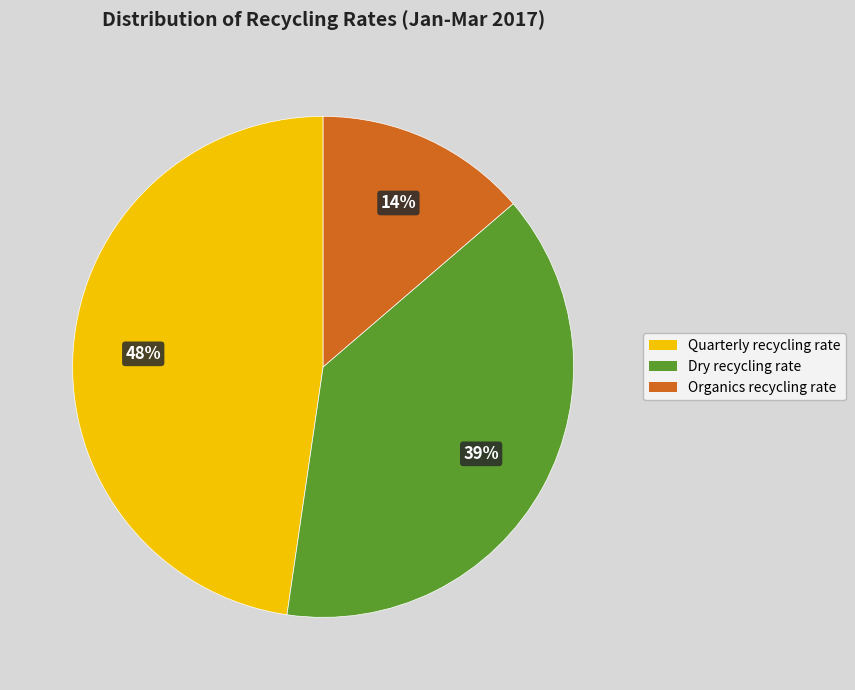

Do Organics recycling rate and Dry recycling rate together represent more than half of the pie?

Yes